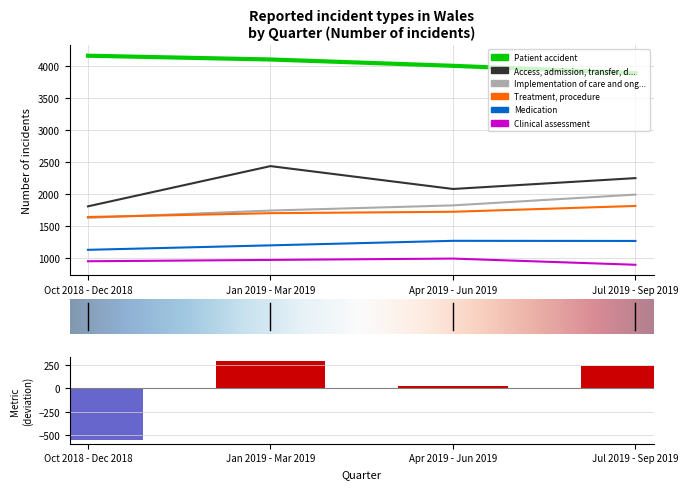

What is the label of the 2nd bar from the left?

Jan 2019 - Mar 2019